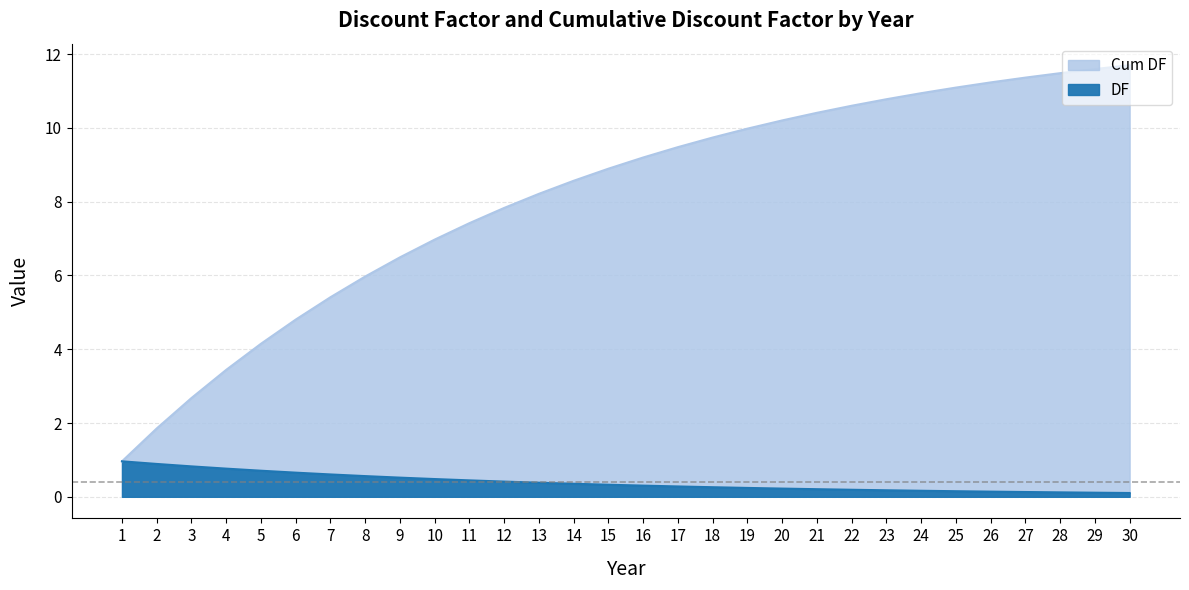

Which category has the highest value across all series?

30